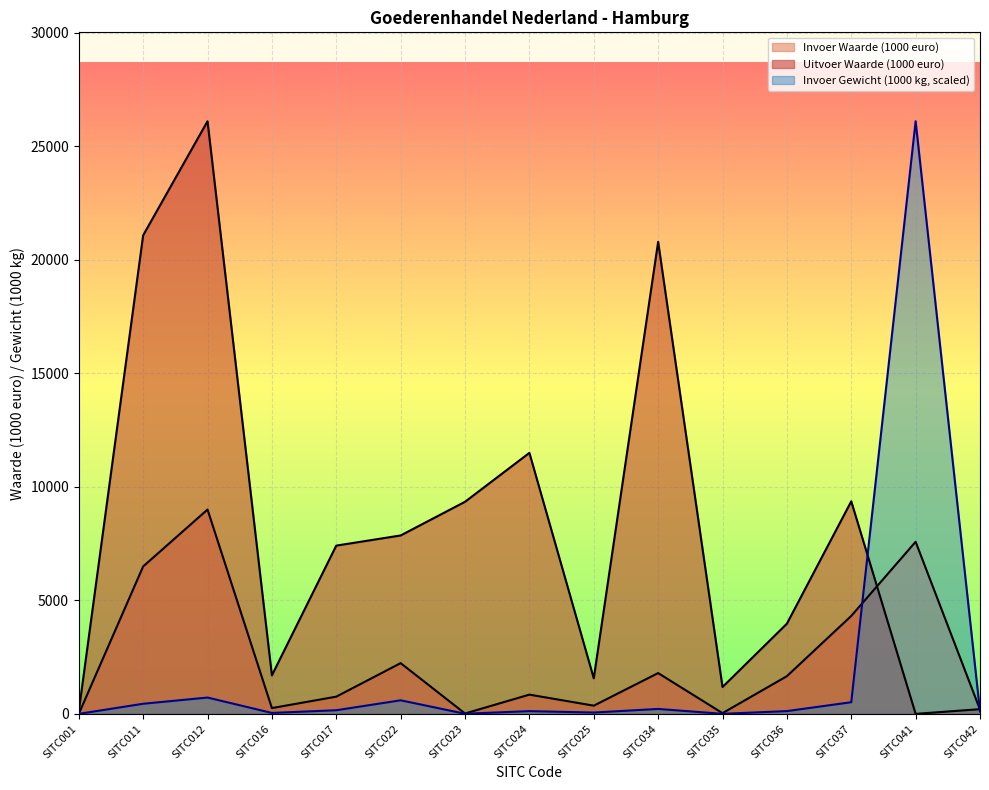

Which series has the largest range (max minus min)?

Uitvoer Waarde (1000 euro)